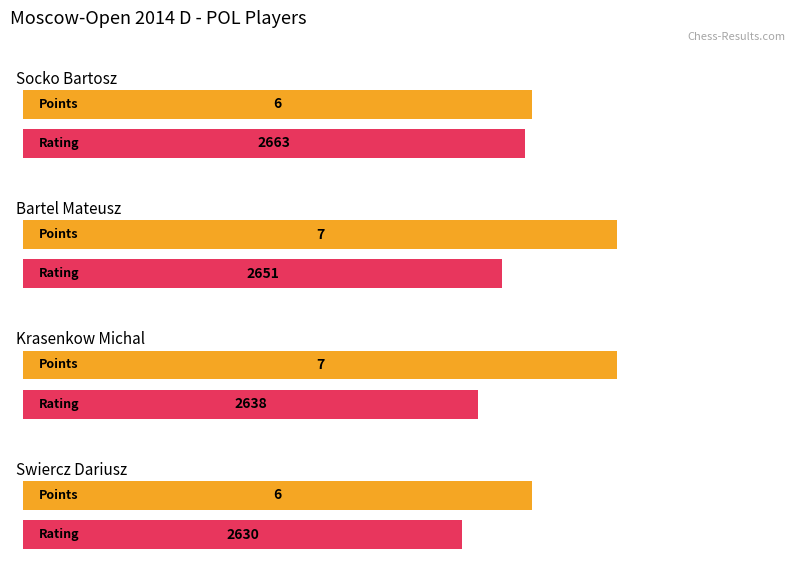

Which has a higher value, Bartel Mateusz or Socko Bartosz?

Bartel Mateusz